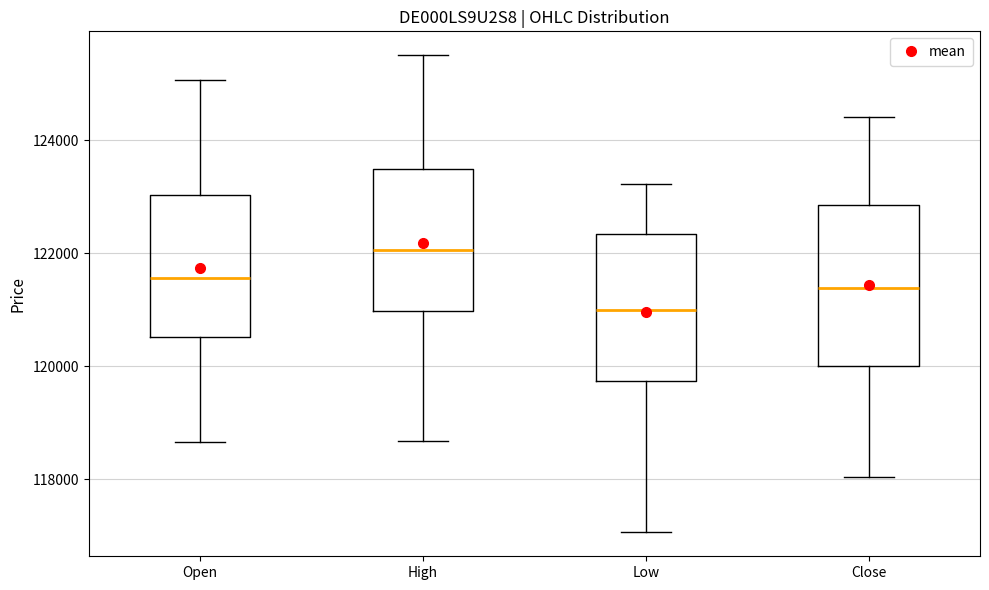

Which box is the tallest, from its lower edge to its upper edge?

Close